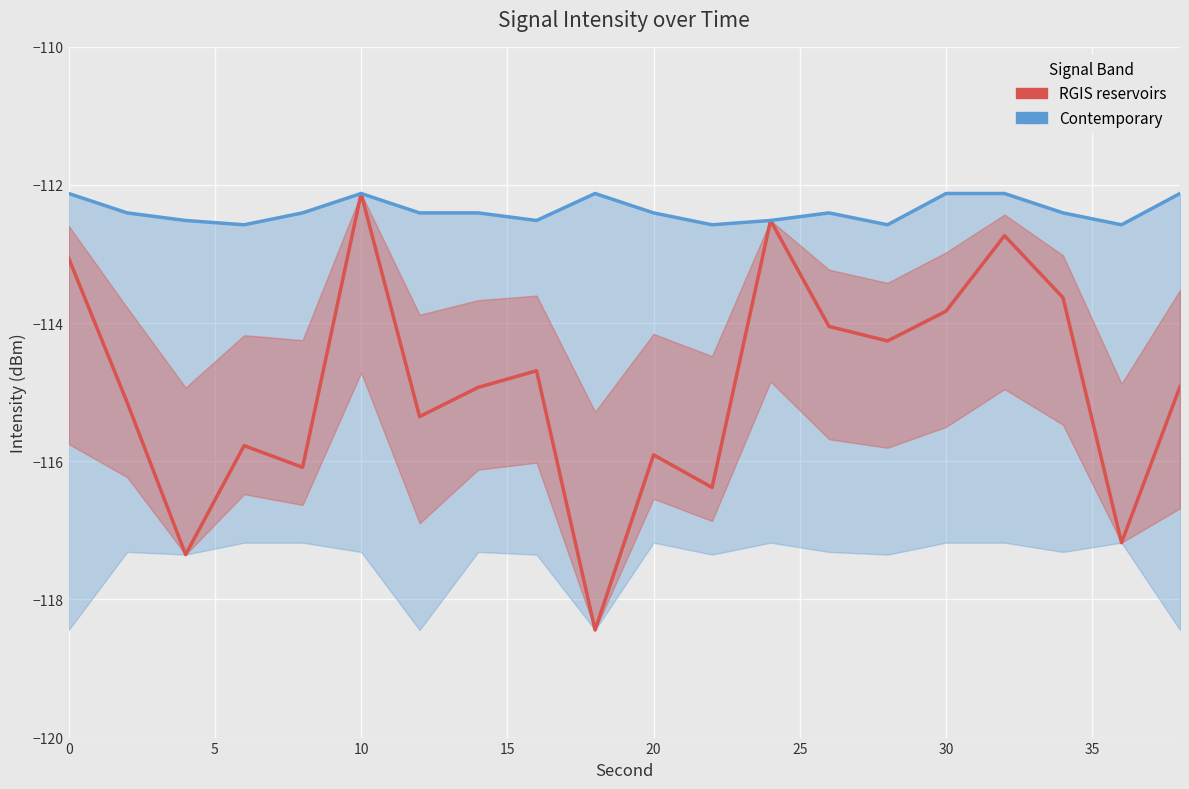

The value of Contemporary at 10 is -44.5. True or false?

False